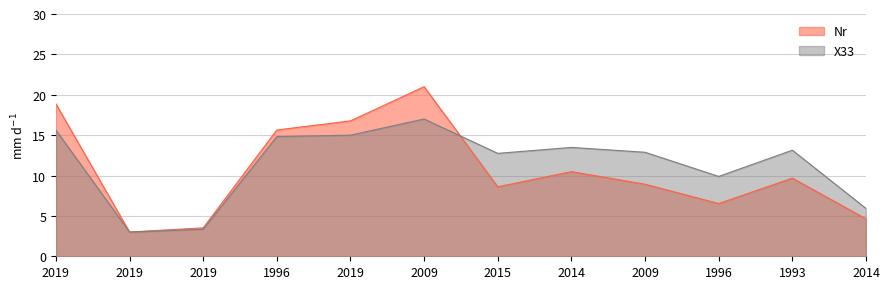

Which series has the largest range (max minus min)?

Nr